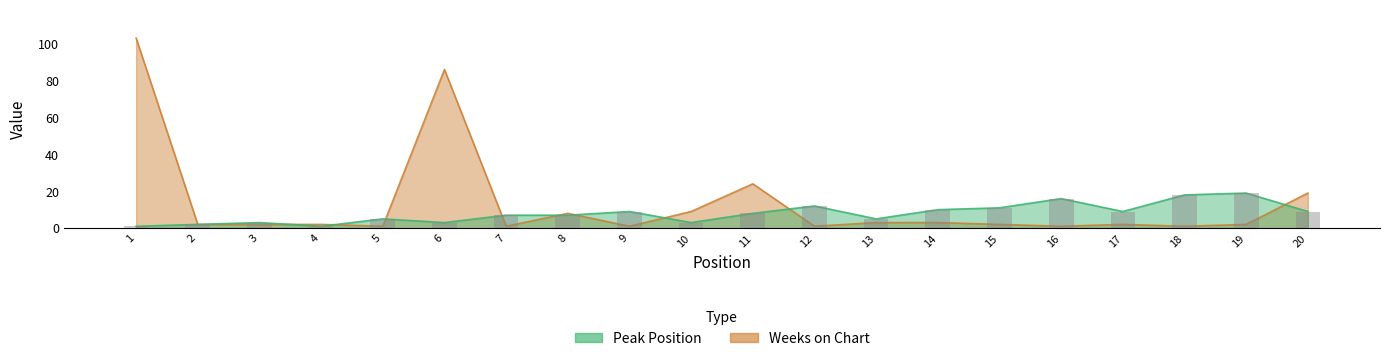

Is the value of Weeks on Chart at 16 greater than the value of Peak Position at 2?

No